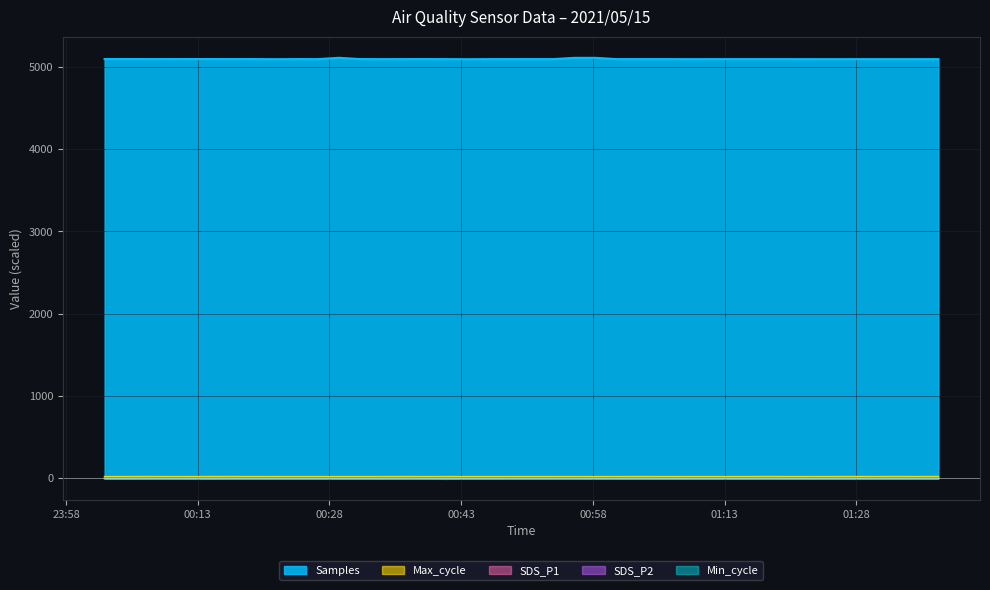

Which series has the largest total across all categories?

Samples